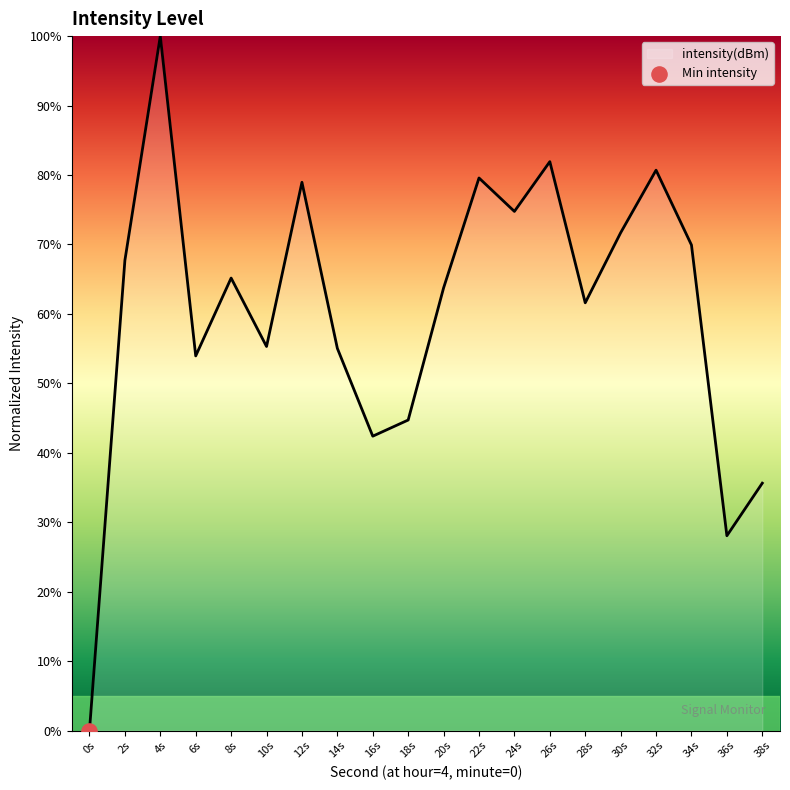

What is the change in value from 16s to 38s?

-6.8